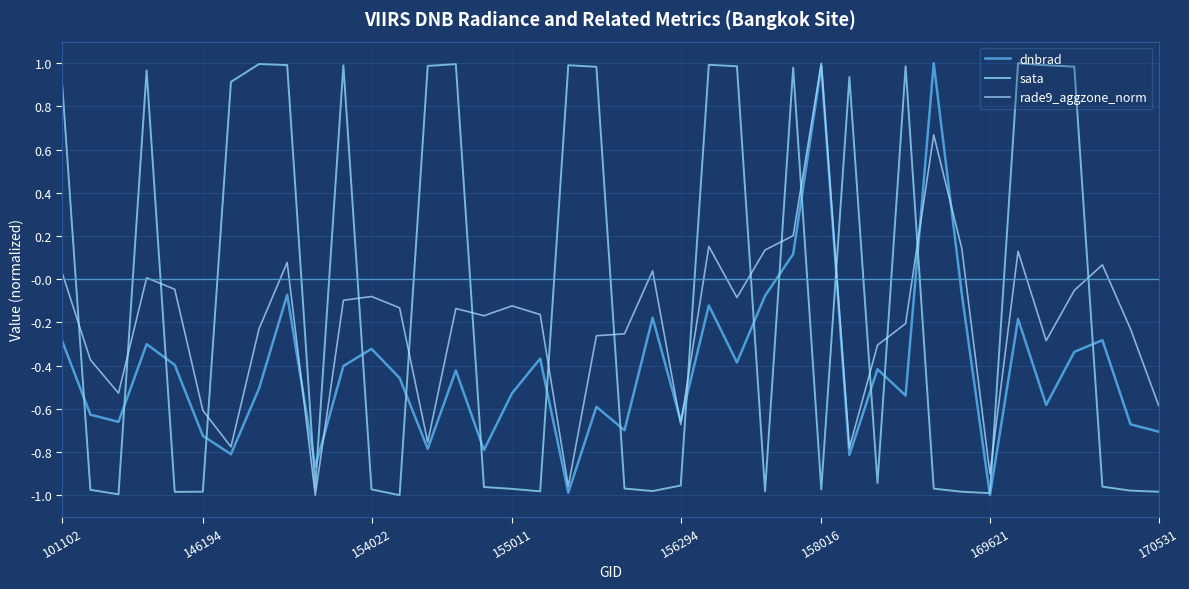

After their last crossing, which series has the higher values: dnbrad or rade9_aggzone_norm?

rade9_aggzone_norm